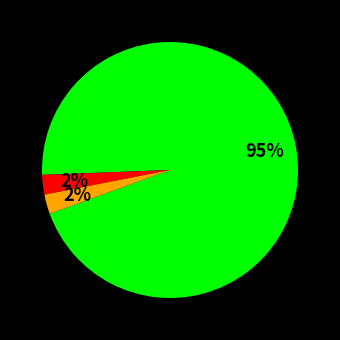

Is there a majority slice in this chart?

Yes